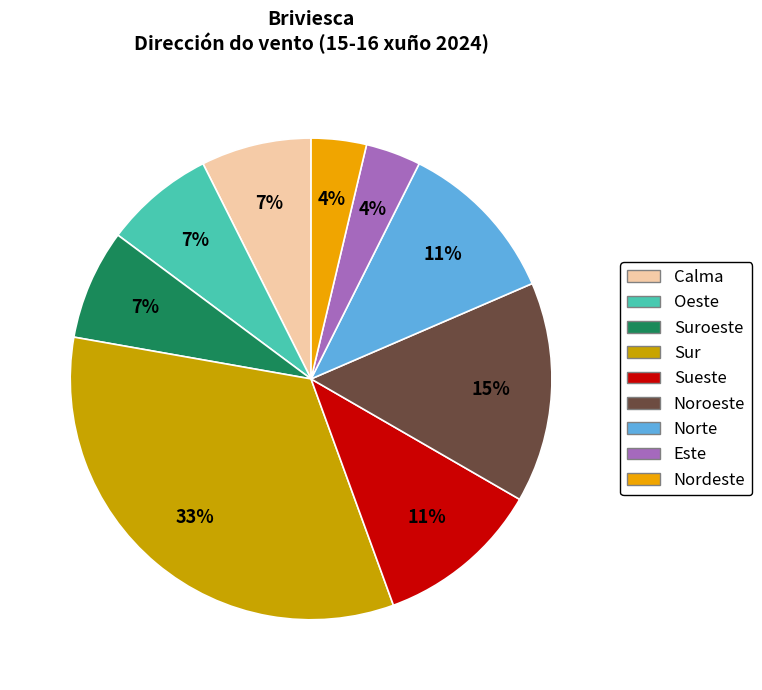

To the nearest percent, what is the average slice percentage?

11%